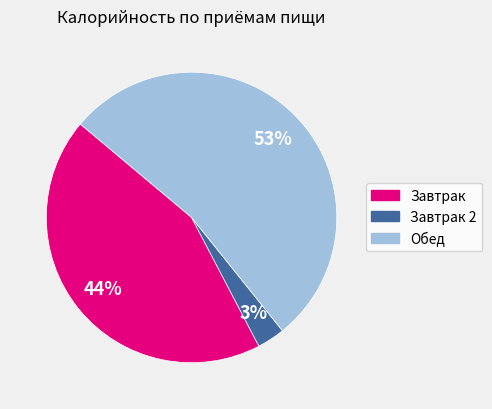

Is there any slice that represents more than half of the pie?

Yes